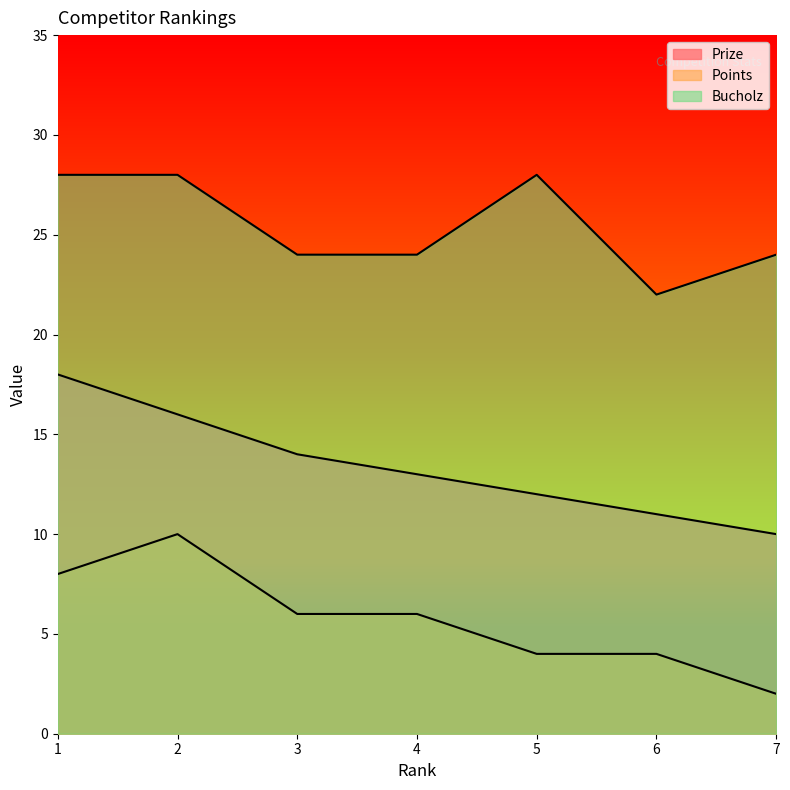

What is the sum of the Bucholz values at 5 and 4?

52